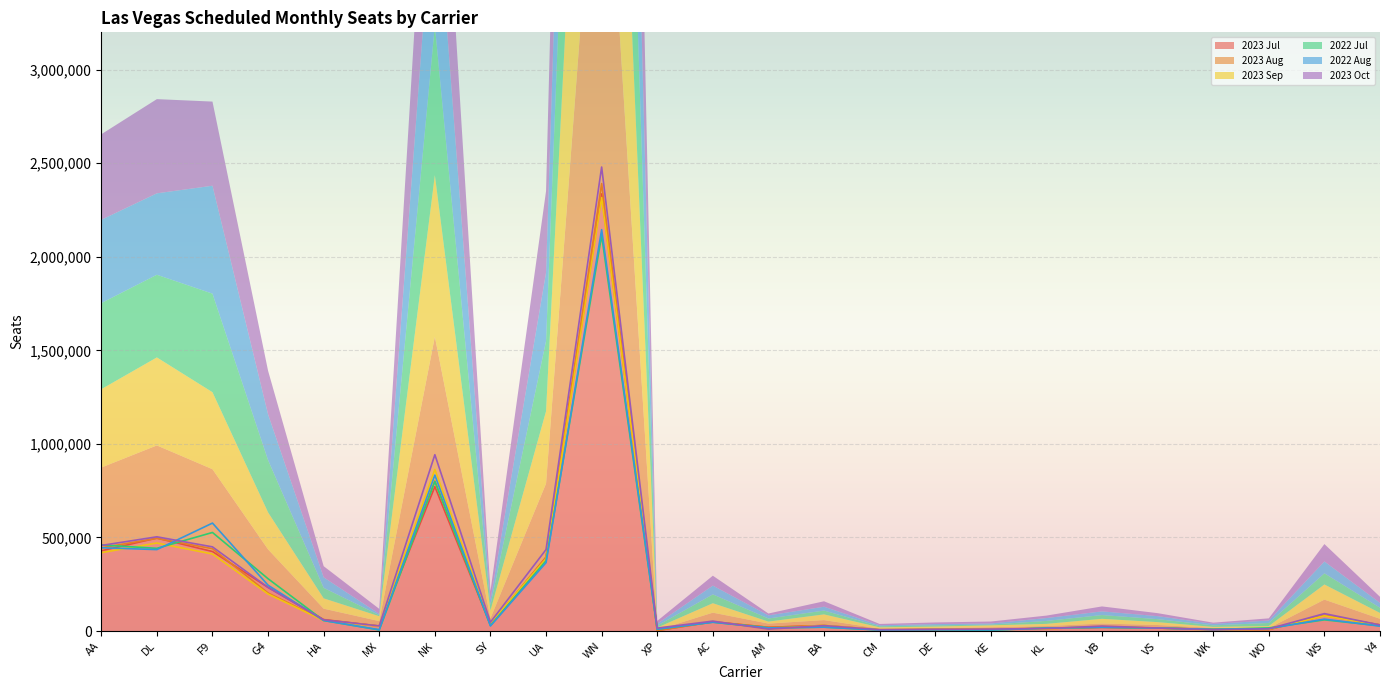

Which series changed the most between AM and VS?

2023 Oct